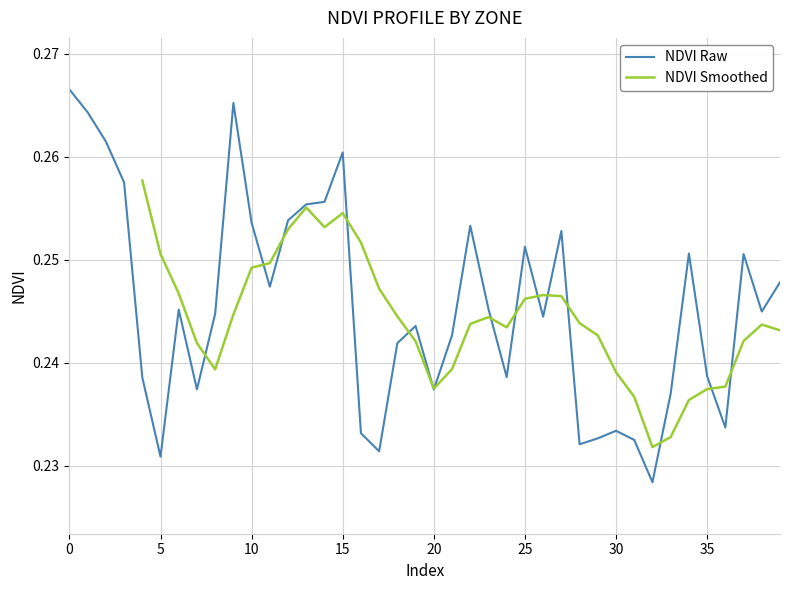

What is the average value?

0.2